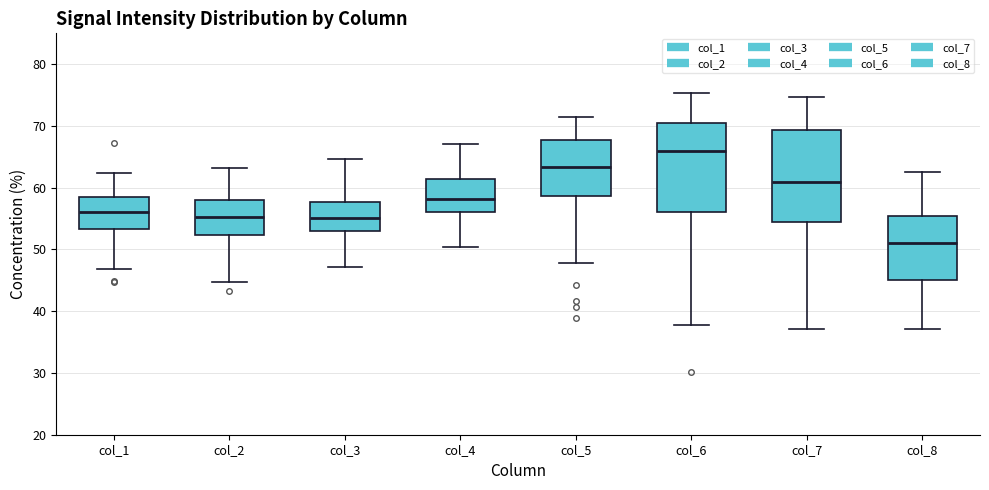

Where does the upper whisker of the box for col_5 end on the y-axis? The values are not printed on the chart, so give them approximately, as read against the axis.

71